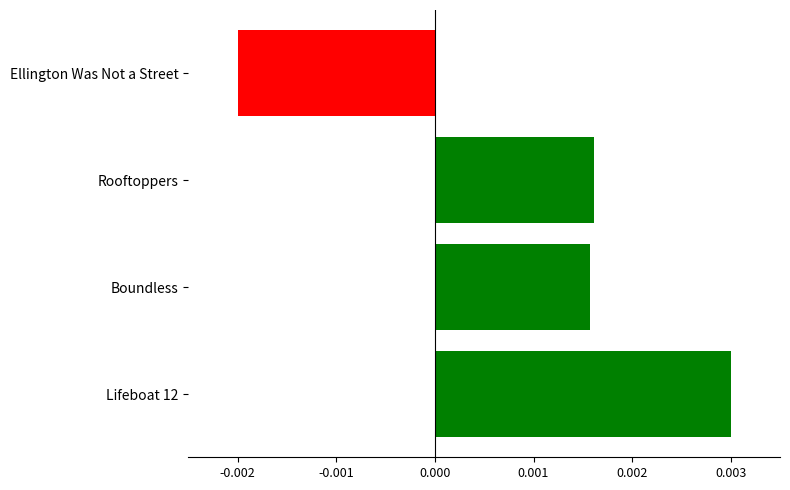

Which has a higher value, Boundless or Lifeboat 12?

Lifeboat 12